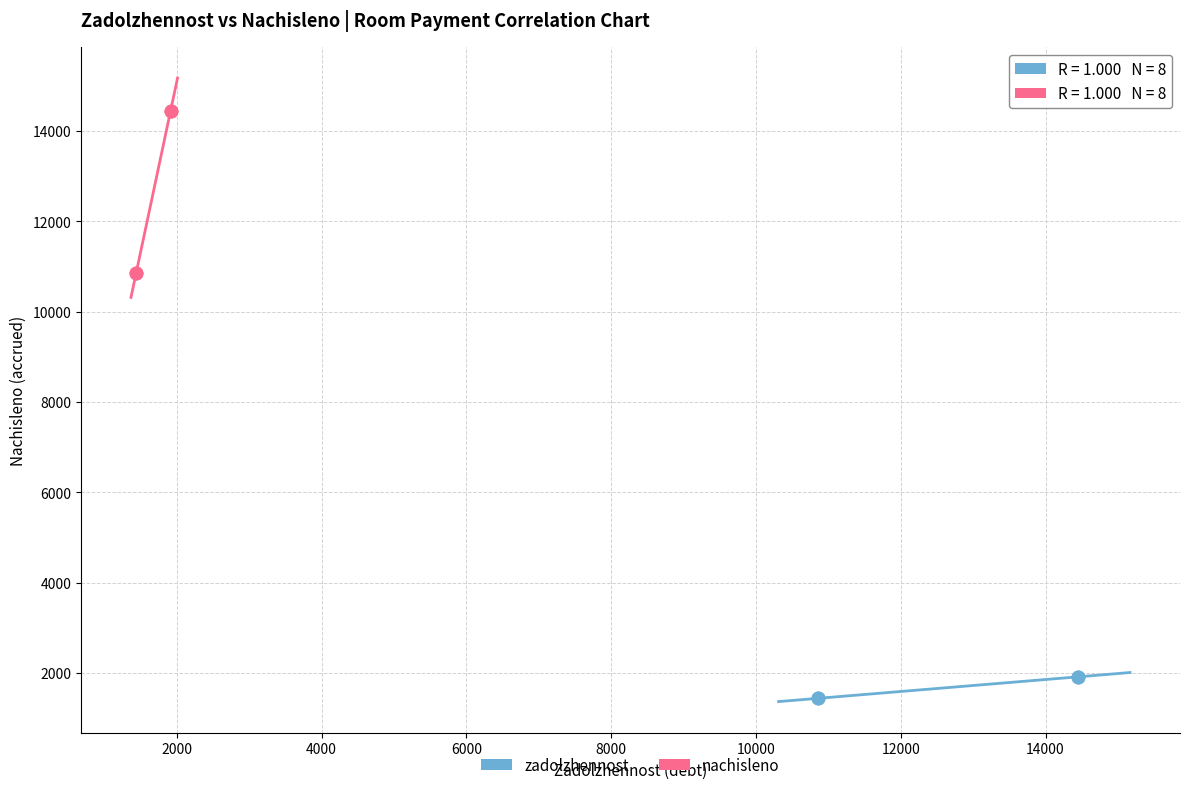

Which series has the widest spread of Y values?

nachisleno